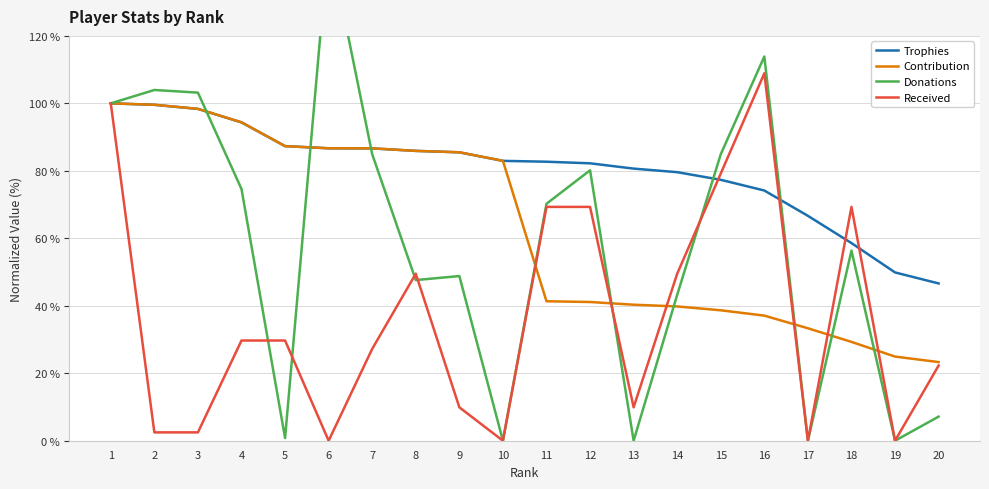

Reading left to right, list all the values displayed in this chart.

Trophies: 1=100.0	2=99.6	3=98.4	4=94.4	5=87.3	6=86.7	7=86.7	8=85.9	9=85.5	10=83.0	11=82.7	12=82.2	13=80.7	14=79.6	15=77.3	16=74.2	17=66.7	18=58.6	19=49.9	20=46.6
Contribution: 1=100.0	2=99.6	3=98.4	4=94.4	5=87.3	6=86.7	7=86.7	8=85.9	9=85.5	10=83.0	11=41.3	12=41.1	13=40.3	14=39.8	15=38.7	16=37.1	17=33.3	18=29.3	19=24.9	20=23.3
Donations: 1=100.0	2=104.0	3=103.2	4=74.6	5=0.8	6=148.4	7=84.9	8=47.6	9=48.8	10=0.0	11=70.2	12=80.2	13=0.0	14=43.3	15=84.9	16=113.9	17=0.0	18=56.3	19=0.0	20=7.1
Received: 1=100.0	2=2.5	3=2.5	4=29.7	5=29.7	6=0.0	7=27.2	8=49.5	9=9.9	10=0.0	11=69.3	12=69.3	13=9.9	14=49.5	15=79.2	16=108.9	17=0.0	18=69.3	19=0.0	20=22.3